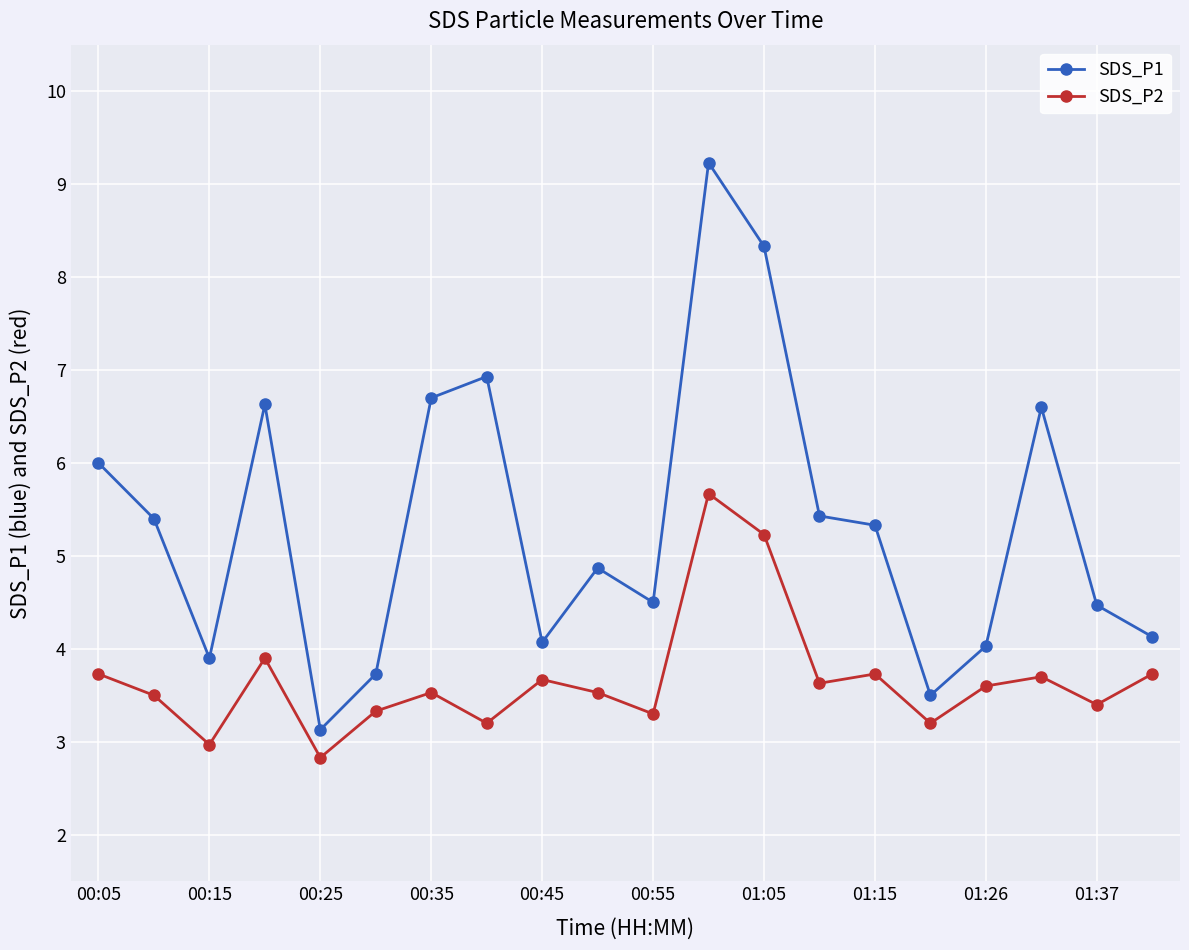

What is the minimum value shown in the chart?

2.8